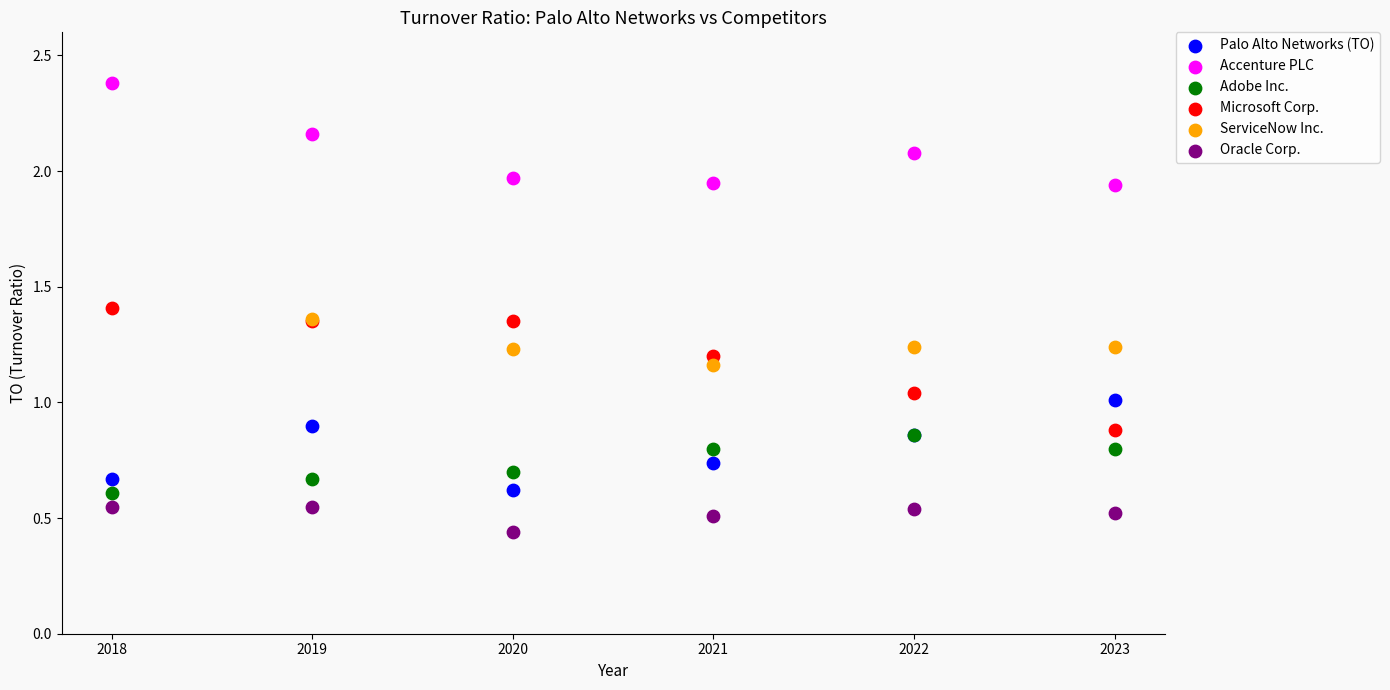

What are all the series names shown in the legend?

Palo Alto Networks (TO), Accenture PLC, Adobe Inc., Microsoft Corp., ServiceNow Inc., Oracle Corp.